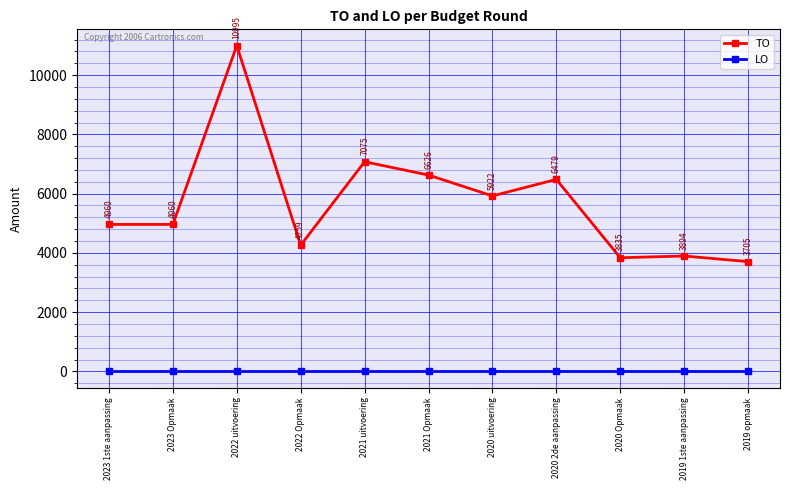

True or false: LO and TO cross at least once.

False